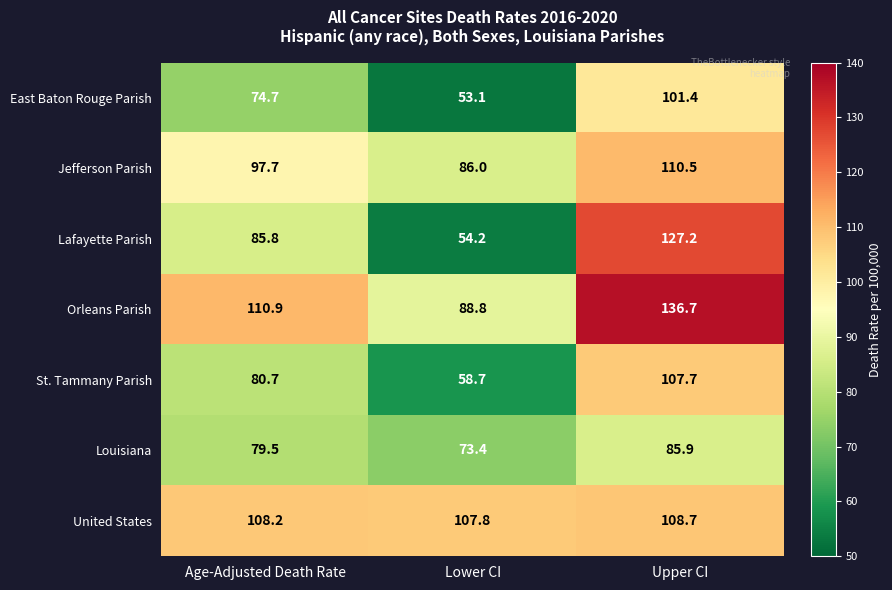

List the series in order of their peak value, lowest first.

Louisiana, East Baton Rouge Parish, St. Tammany Parish, United States, Jefferson Parish, Lafayette Parish, Orleans Parish